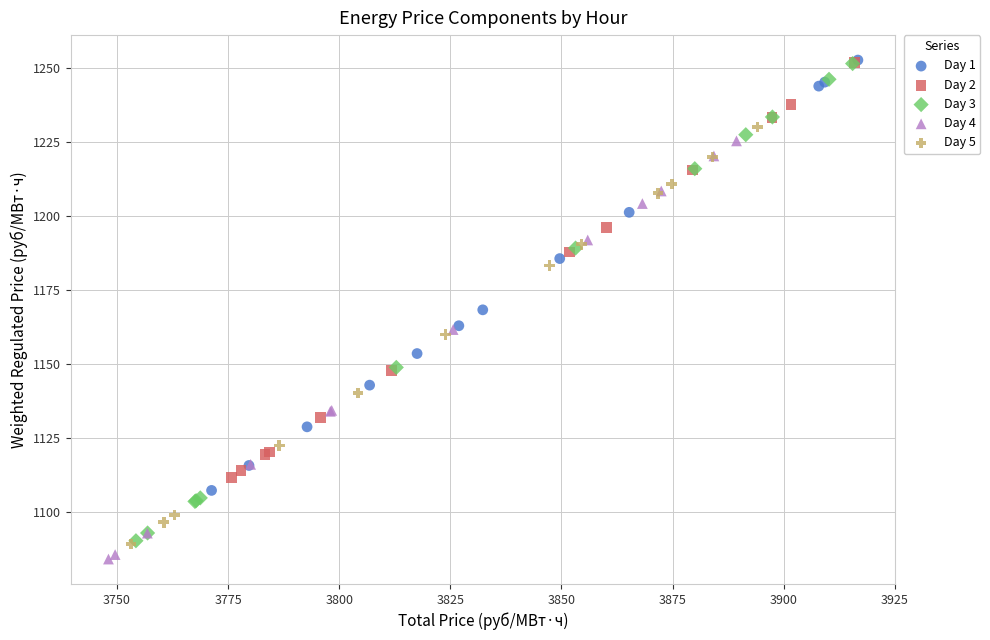

Which series contains the lowest Y value?

Day 4